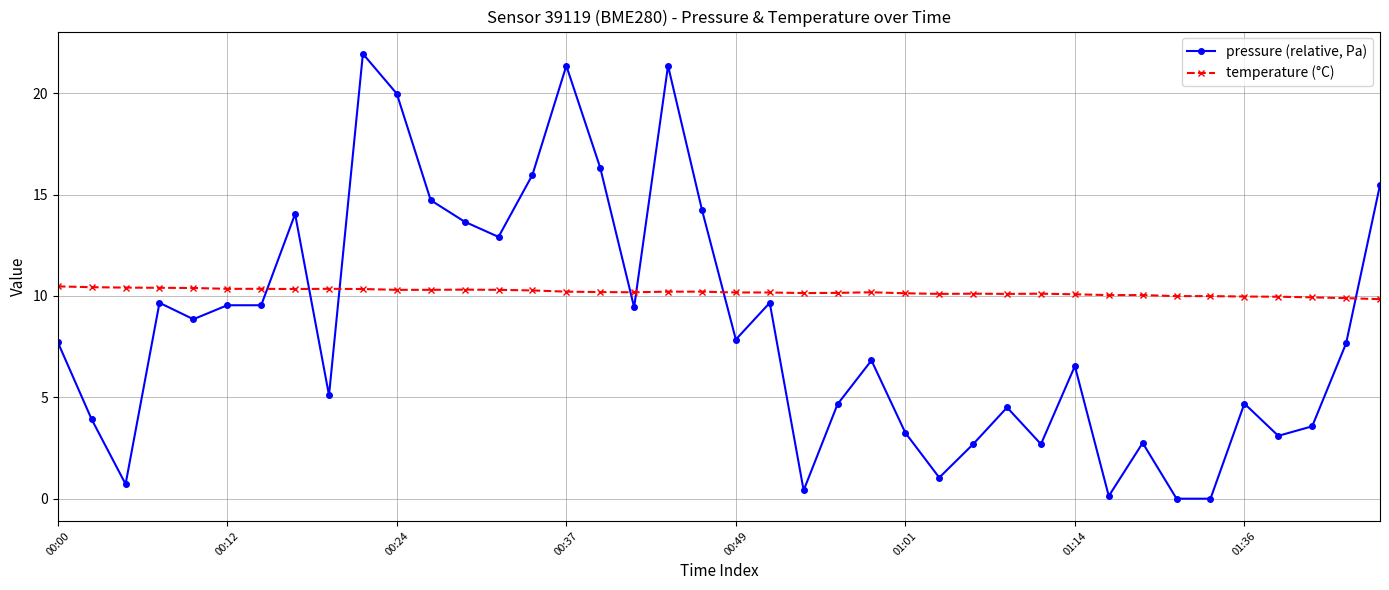

How many categories are shown in the chart?

40